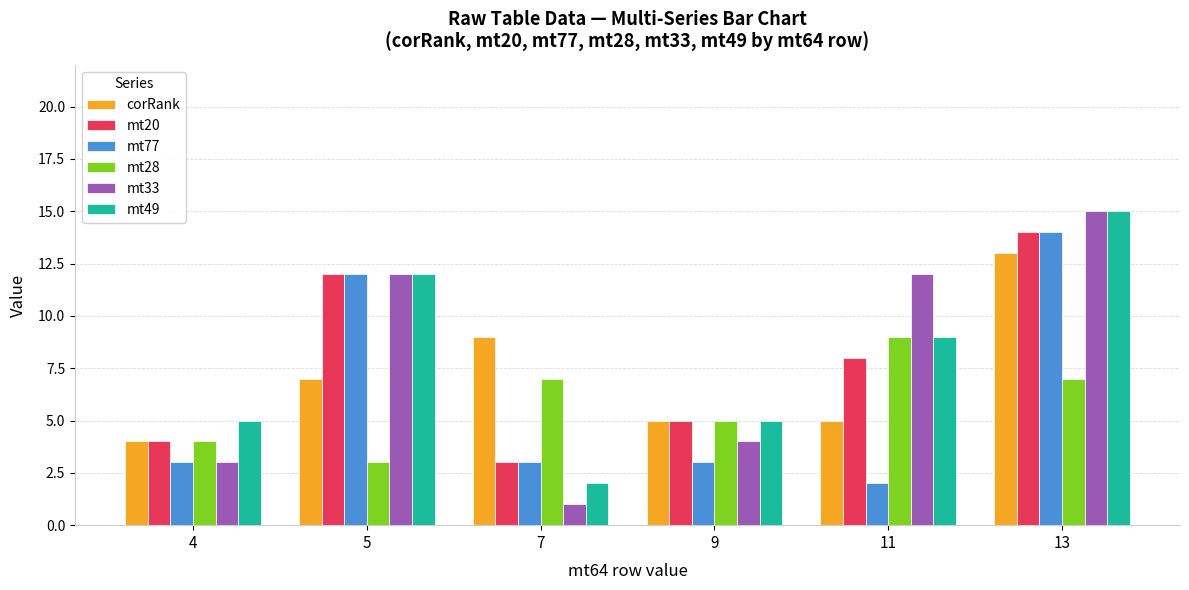

What is the total value across all series at 11?

45